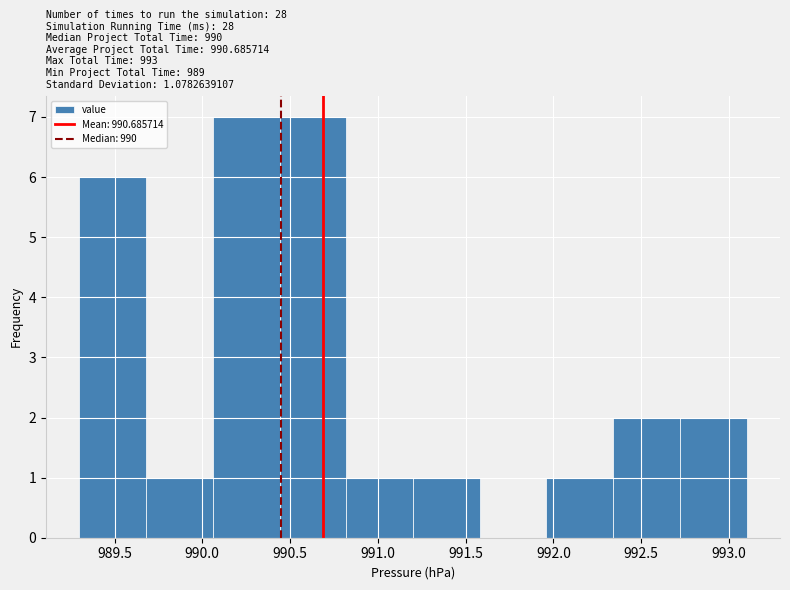

Reading left to right, list every bar in this chart as the range it spans on the x-axis followed by its height. Neither the bar edges nor the heights are printed on the chart, so give them approximately, as read against the axes.

989.30 to 989.68: 6
989.68 to 990.06: 1
990.06 to 990.44: 7
990.44 to 990.82: 7
990.82 to 991.20: 1
991.20 to 991.58: 1
991.58 to 991.96: 0
991.96 to 992.34: 1
992.34 to 992.72: 2
992.72 to 993.10: 2